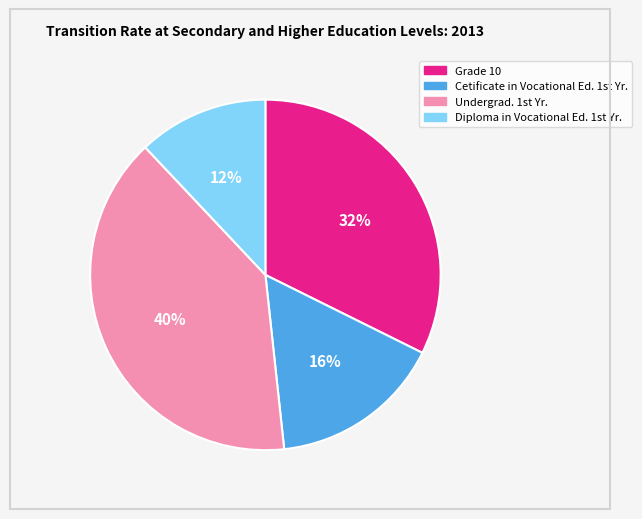

How many slices are in this pie chart?

4